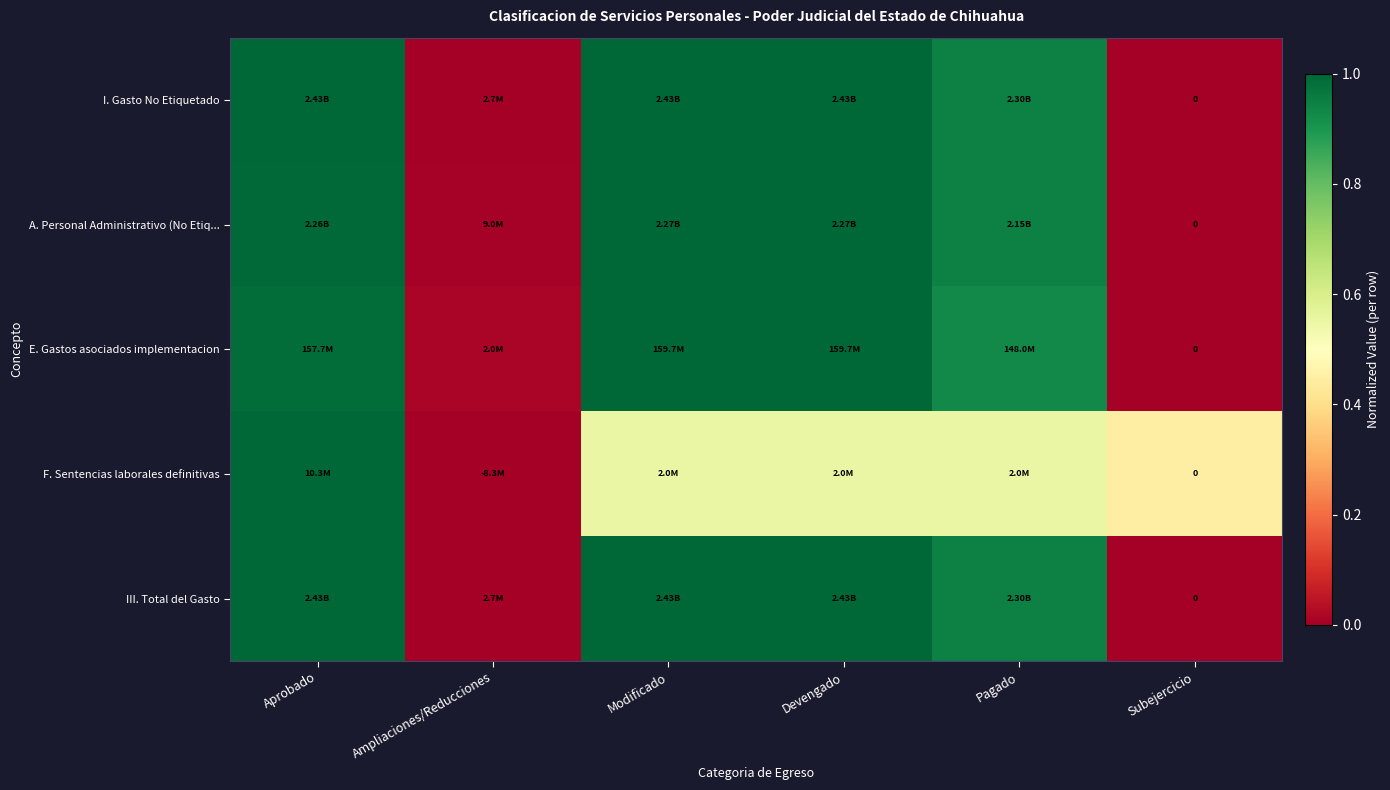

Which label corresponds to the largest value in the chart?

Modificado